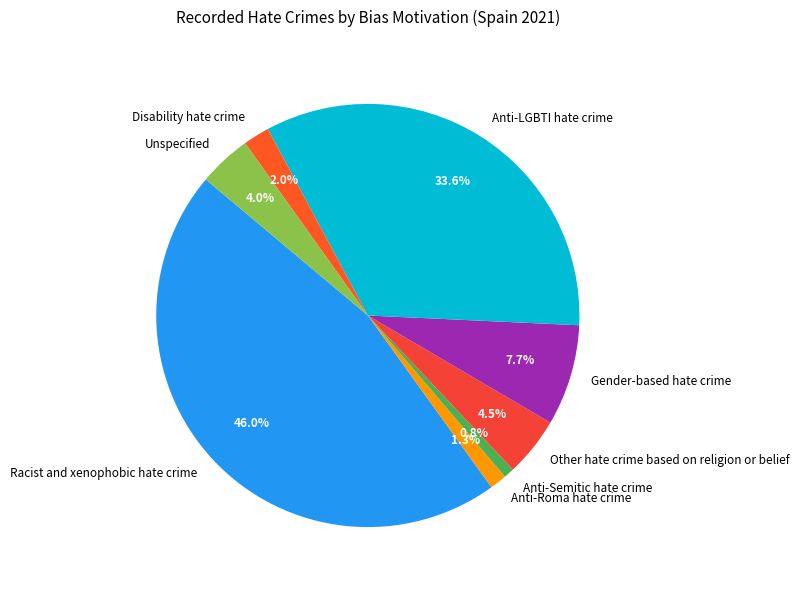

How many slices are in this pie chart?

8